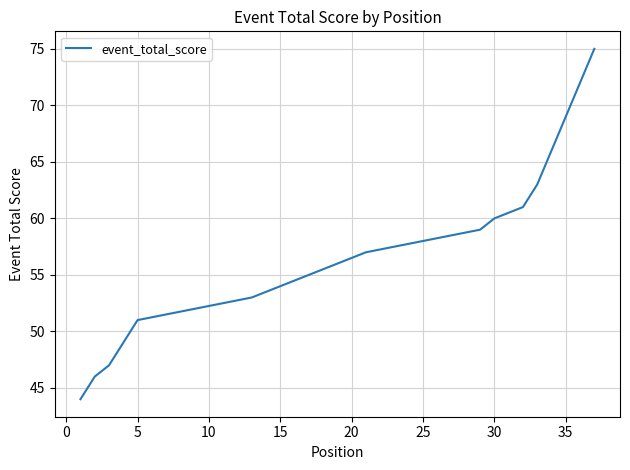

True or false: there are more than 1 points higher than both neighbors.

False